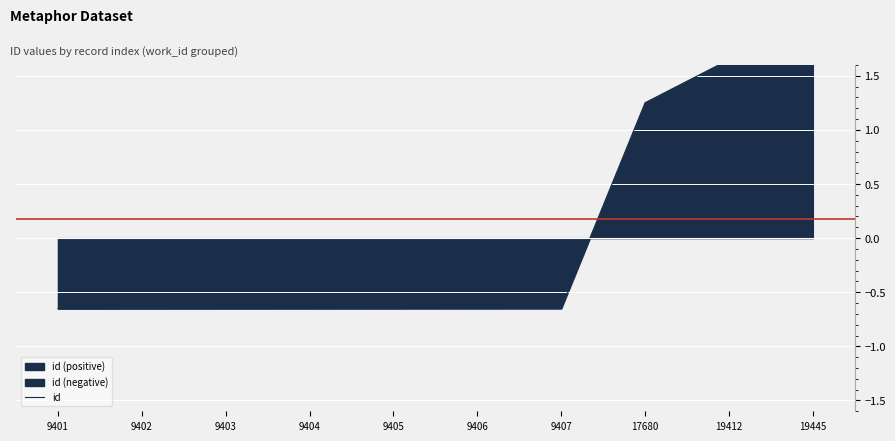

Count the number of values greater than 0.

3